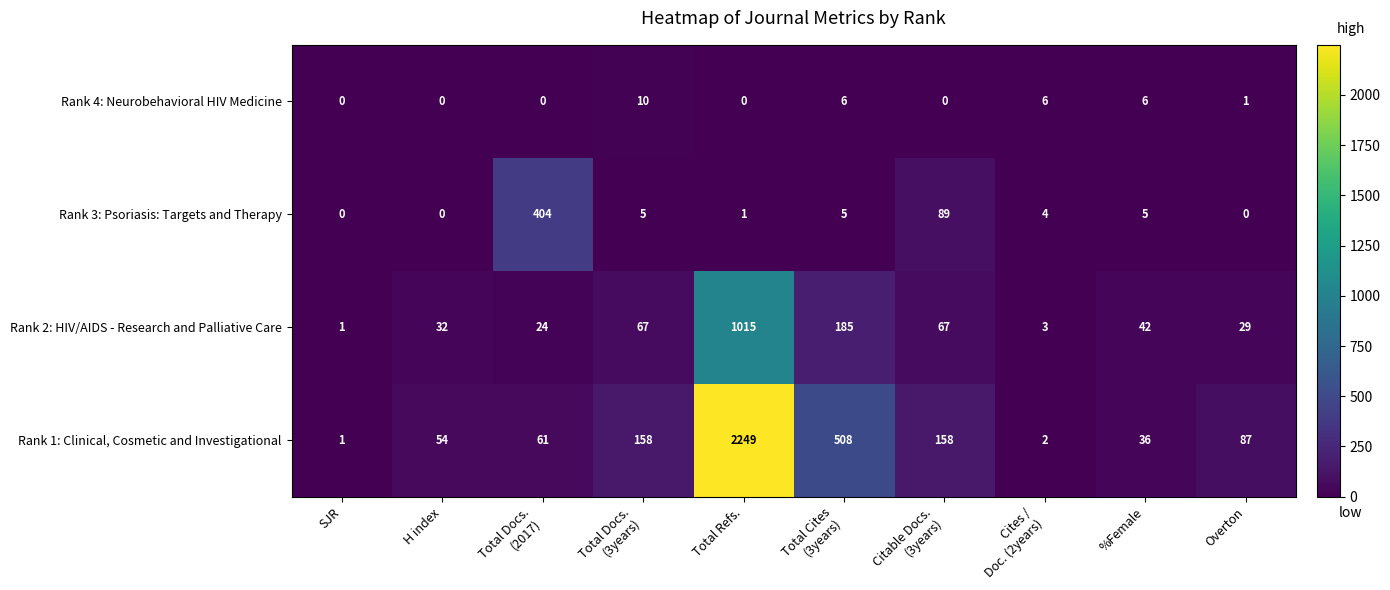

Which category has the highest value across all series?

Total Refs.